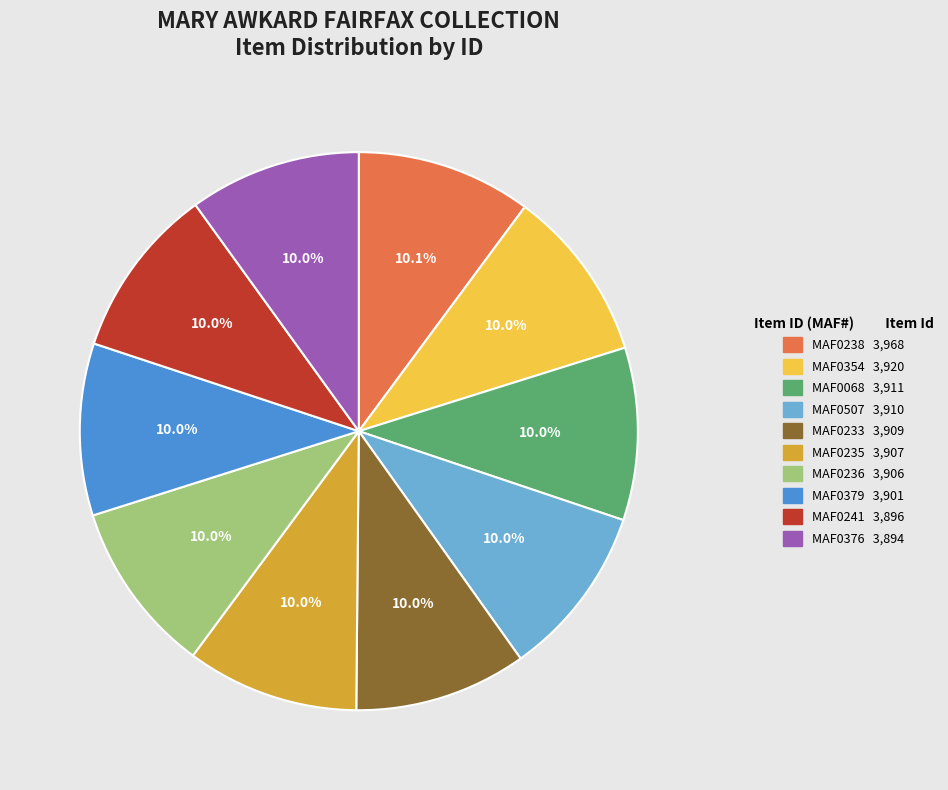

Is there any slice that represents more than half of the pie?

No